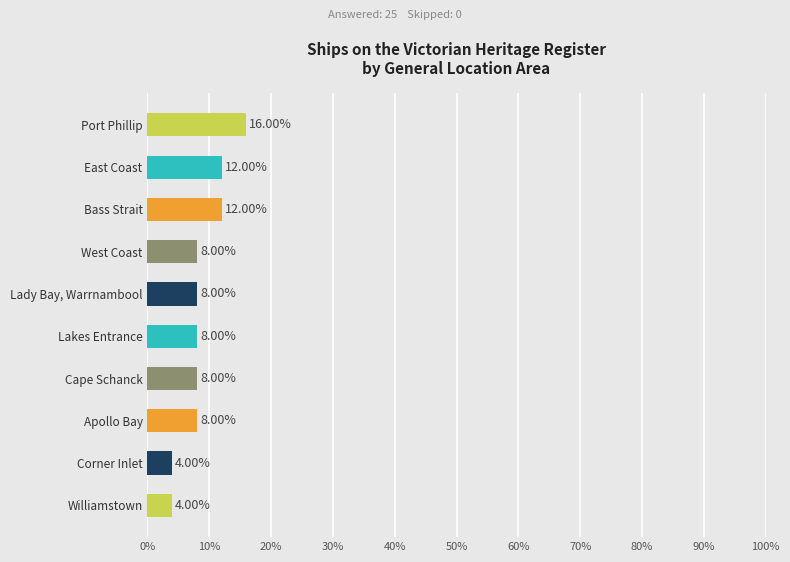

What is the sum of all values?

88